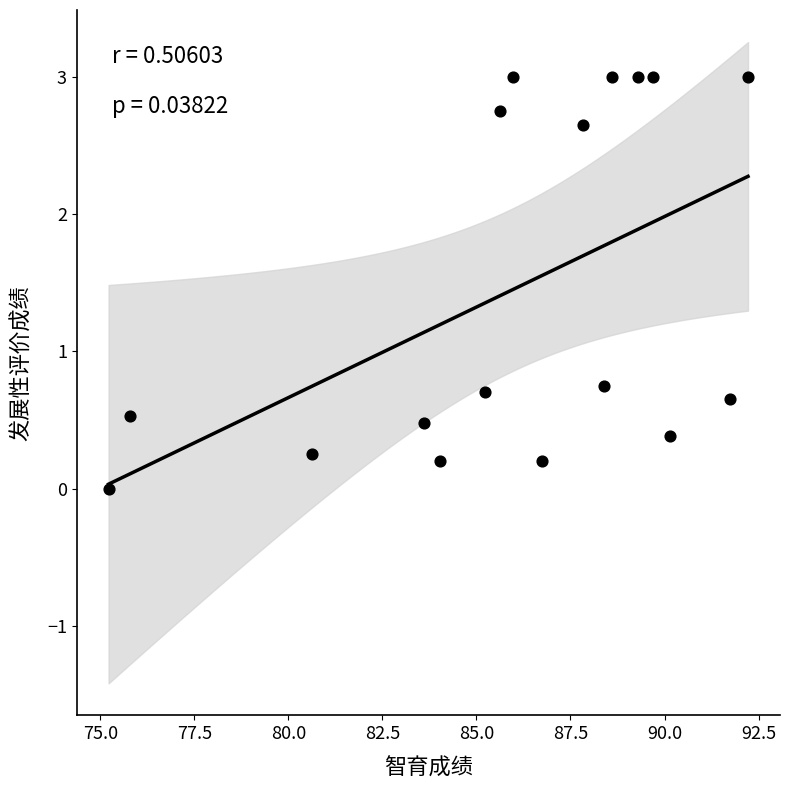

What is the range of Y values (max minus min)?

3.0